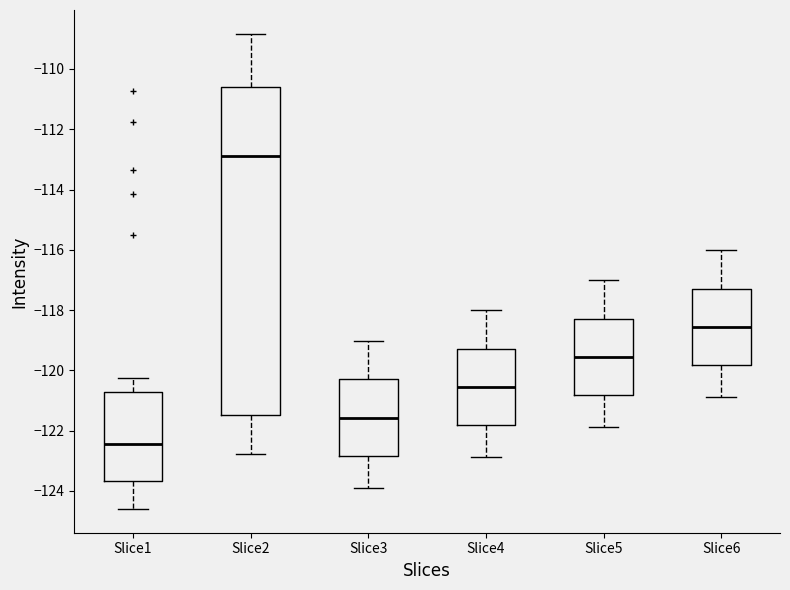

Which box's median line is the lowest?

Slice1